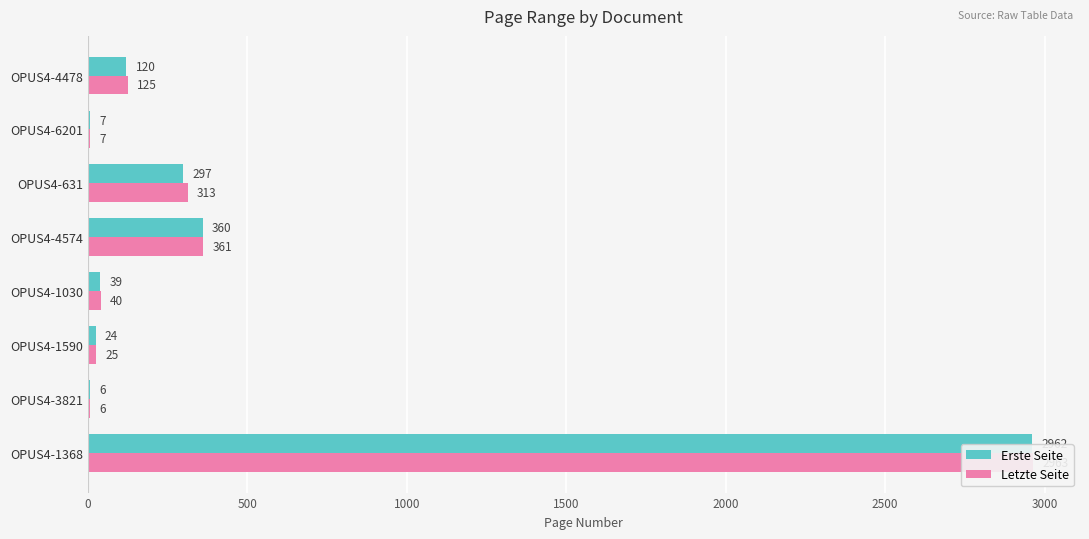

Rank the series at OPUS4-3821 from lowest to highest value.

Erste Seite, Letzte Seite